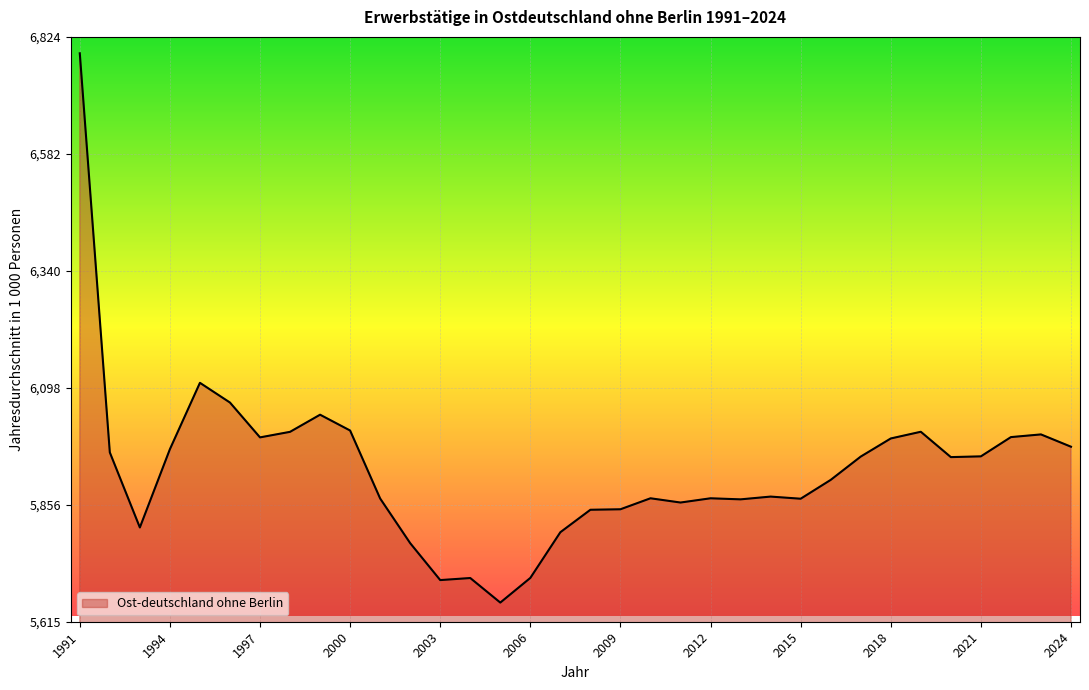

What is the smallest value displayed?

5654.2